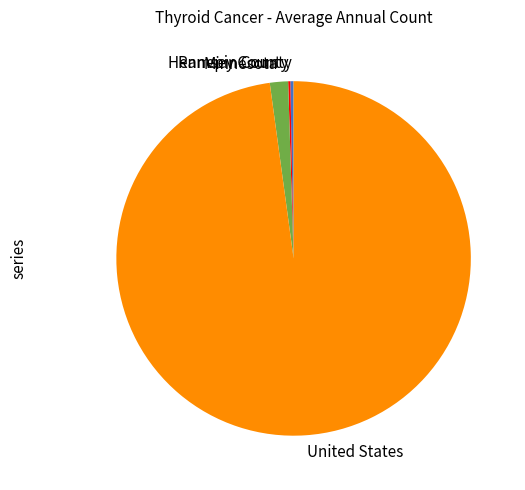

Is there a majority slice in this chart?

Yes